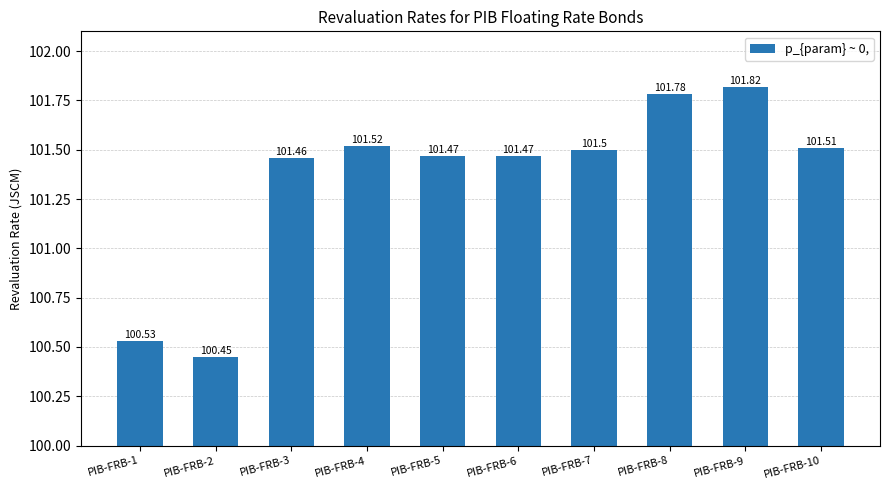

Count the values in the range 101 to 102.

8